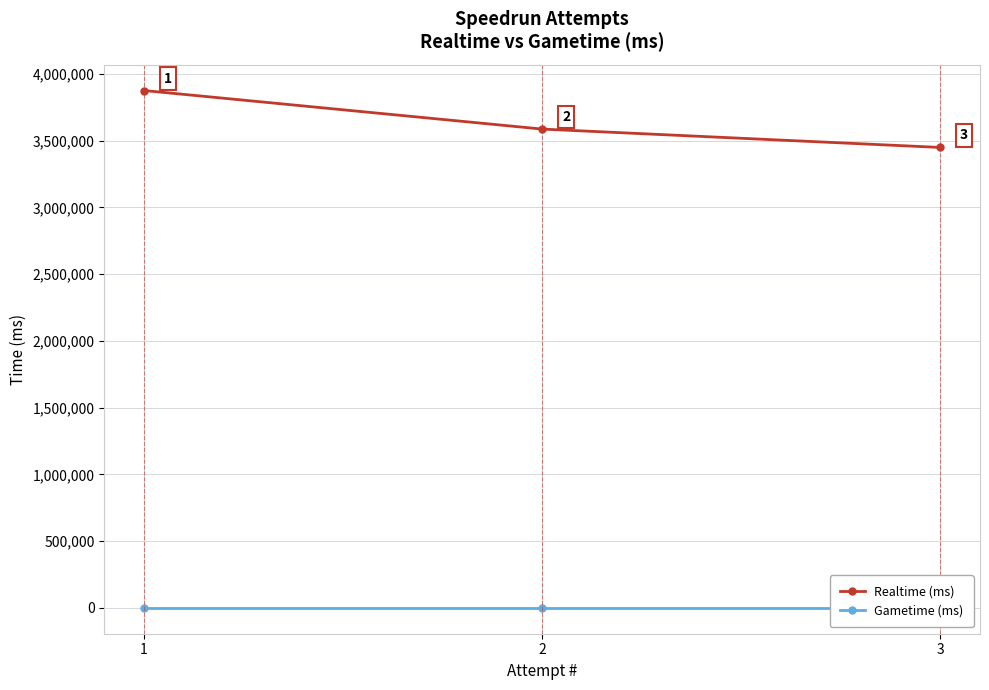

At which label does Realtime (ms) first exceed 3587262?

1